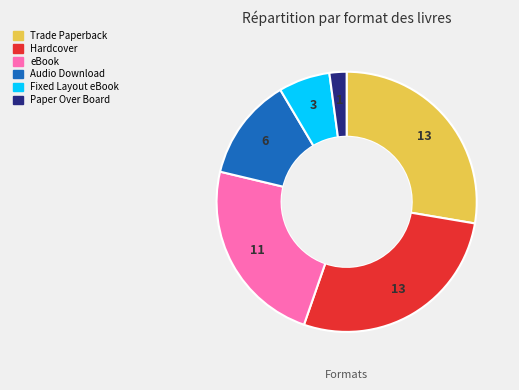

Is it true that Trade Paperback is 28% of the pie?

True